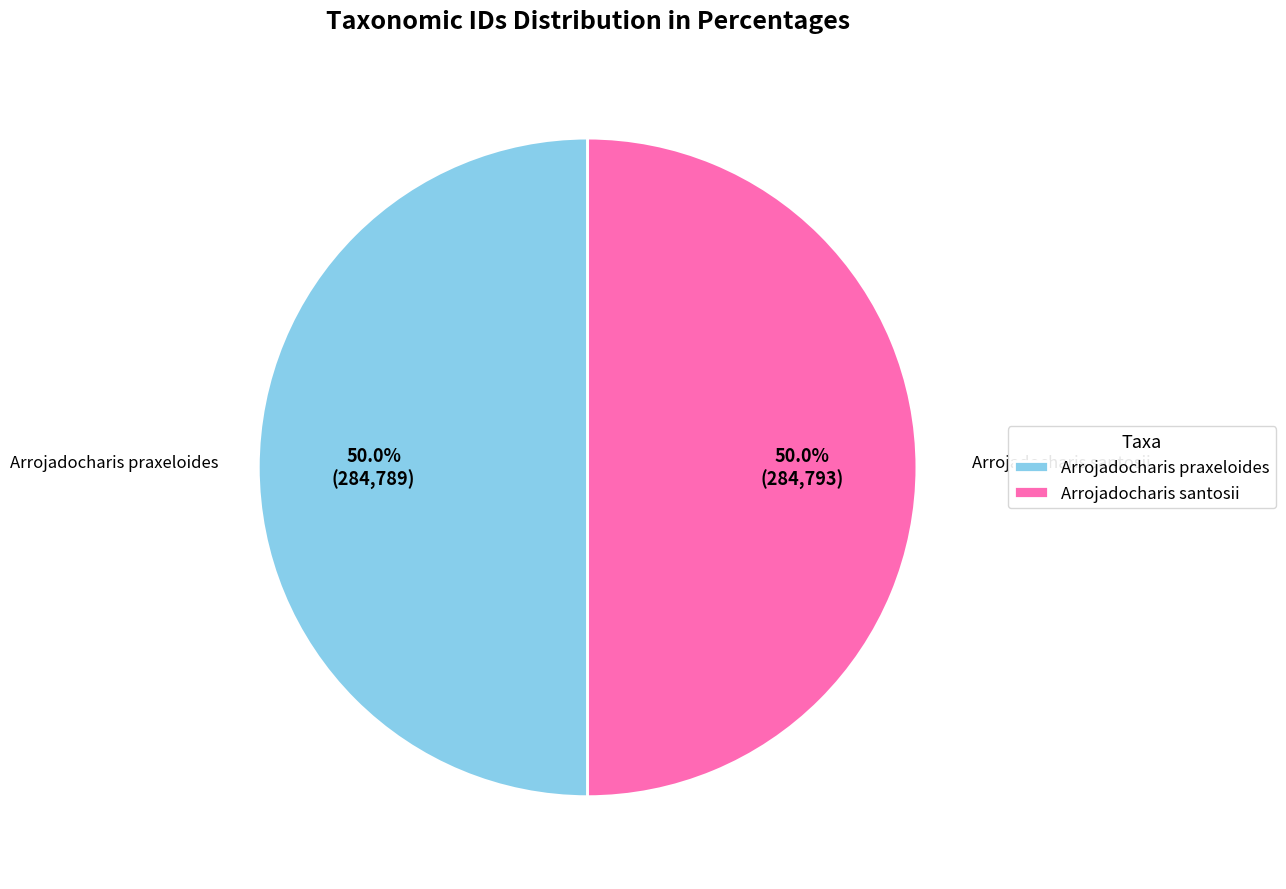

Approximately how many times larger is the value at Arrojadocharis santosii compared to Arrojadocharis praxeloides?

1.0